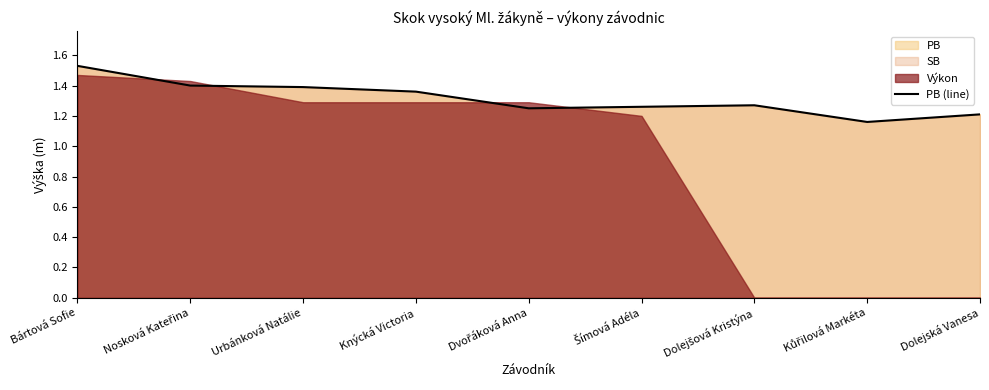

Rank the categories by value from lowest to highest.

Kůřilová Markéta, Dolejská Vanesa, Dvořáková Anna, Šímová Adéla, Dolejšová Kristýna, Knýcká Victoria, Urbánková Natálie, Nosková Kateřina, Bártová Sofie